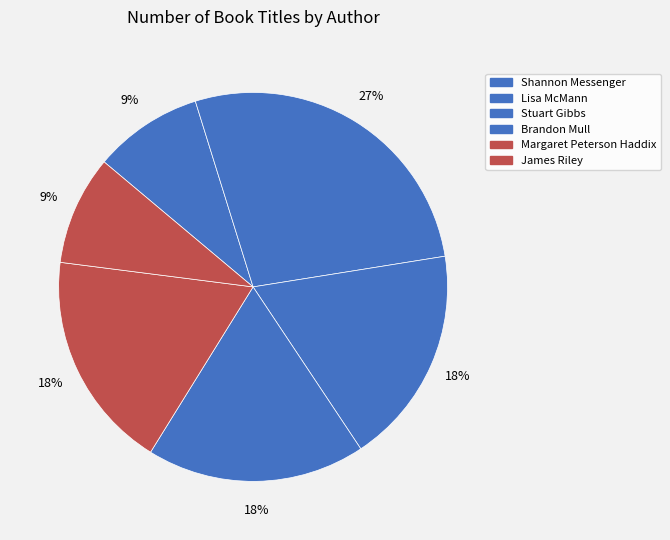

Does Margaret Peterson Haddix account for over 50% of the chart?

No